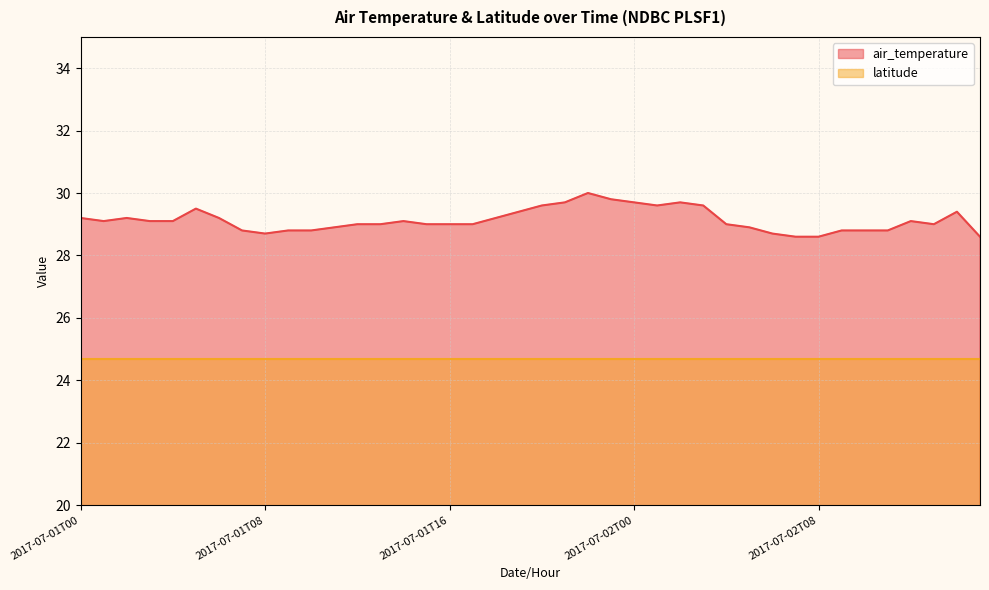

How many interior local valleys (lower than both neighbors) does the data have?

4